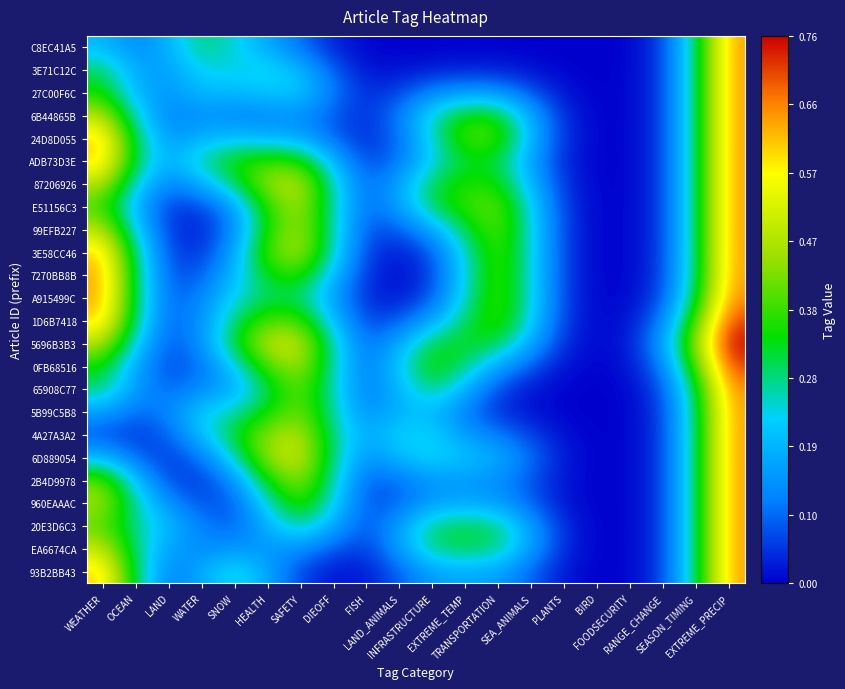

Reading left to right, extract all data points from this chart.

C8EC41A5: WEATHER=0.2	OCEAN=0.1	LAND=0.2	WATER=0.3	SNOW=0.2	HEALTH=0.2	SAFETY=0.1	DIEOFF=0.0	FISH=0.0	LAND_ANIMALS=0.0	INFRASTRUCTURE=0.0	EXTREME_TEMP=0.0	TRANSPORTATION=0.0	SEA_ANIMALS=0.0	PLANTS=0.0	BIRD=0.0	FOODSECURITY=0.0	RANGE_CHANGE=0.1	SEASON_TIMING=0.3	EXTREME_PRECIP=0.6
3E71C12C: WEATHER=0.3	OCEAN=0.2	LAND=0.2	WATER=0.2	SNOW=0.2	HEALTH=0.2	SAFETY=0.2	DIEOFF=0.1	FISH=0.0	LAND_ANIMALS=0.0	INFRASTRUCTURE=0.0	EXTREME_TEMP=0.0	TRANSPORTATION=0.0	SEA_ANIMALS=0.0	PLANTS=0.0	BIRD=0.0	FOODSECURITY=0.0	RANGE_CHANGE=0.1	SEASON_TIMING=0.3	EXTREME_PRECIP=0.6
27C00F6C: WEATHER=0.3	OCEAN=0.2	LAND=0.1	WATER=0.2	SNOW=0.2	HEALTH=0.2	SAFETY=0.2	DIEOFF=0.1	FISH=0.0	LAND_ANIMALS=0.1	INFRASTRUCTURE=0.1	EXTREME_TEMP=0.2	TRANSPORTATION=0.1	SEA_ANIMALS=0.1	PLANTS=0.0	BIRD=0.0	FOODSECURITY=0.0	RANGE_CHANGE=0.1	SEASON_TIMING=0.3	EXTREME_PRECIP=0.6
6B44865B: WEATHER=0.5	OCEAN=0.2	LAND=0.1	WATER=0.1	SNOW=0.1	HEALTH=0.1	SAFETY=0.1	DIEOFF=0.1	FISH=0.0	LAND_ANIMALS=0.1	INFRASTRUCTURE=0.3	EXTREME_TEMP=0.4	TRANSPORTATION=0.3	SEA_ANIMALS=0.2	PLANTS=0.0	BIRD=0.0	FOODSECURITY=0.0	RANGE_CHANGE=0.1	SEASON_TIMING=0.3	EXTREME_PRECIP=0.6
24D8D055: WEATHER=0.6	OCEAN=0.3	LAND=0.1	WATER=0.2	SNOW=0.2	HEALTH=0.2	SAFETY=0.2	DIEOFF=0.1	FISH=0.0	LAND_ANIMALS=0.1	INFRASTRUCTURE=0.3	EXTREME_TEMP=0.4	TRANSPORTATION=0.4	SEA_ANIMALS=0.2	PLANTS=0.0	BIRD=0.0	FOODSECURITY=0.0	RANGE_CHANGE=0.1	SEASON_TIMING=0.3	EXTREME_PRECIP=0.6
ADB73D3E: WEATHER=0.6	OCEAN=0.3	LAND=0.2	WATER=0.3	SNOW=0.4	HEALTH=0.4	SAFETY=0.4	DIEOFF=0.2	FISH=0.1	LAND_ANIMALS=0.1	INFRASTRUCTURE=0.2	EXTREME_TEMP=0.3	TRANSPORTATION=0.3	SEA_ANIMALS=0.2	PLANTS=0.0	BIRD=0.0	FOODSECURITY=0.0	RANGE_CHANGE=0.1	SEASON_TIMING=0.3	EXTREME_PRECIP=0.6
87206926: WEATHER=0.5	OCEAN=0.2	LAND=0.1	WATER=0.2	SNOW=0.3	HEALTH=0.5	SAFETY=0.5	DIEOFF=0.3	FISH=0.1	LAND_ANIMALS=0.2	INFRASTRUCTURE=0.3	EXTREME_TEMP=0.4	TRANSPORTATION=0.4	SEA_ANIMALS=0.2	PLANTS=0.0	BIRD=0.0	FOODSECURITY=0.0	RANGE_CHANGE=0.1	SEASON_TIMING=0.3	EXTREME_PRECIP=0.6
E51156C3: WEATHER=0.4	OCEAN=0.2	LAND=0.1	WATER=0.1	SNOW=0.2	HEALTH=0.4	SAFETY=0.5	DIEOFF=0.3	FISH=0.1	LAND_ANIMALS=0.2	INFRASTRUCTURE=0.3	EXTREME_TEMP=0.4	TRANSPORTATION=0.4	SEA_ANIMALS=0.2	PLANTS=0.1	BIRD=0.0	FOODSECURITY=0.0	RANGE_CHANGE=0.1	SEASON_TIMING=0.3	EXTREME_PRECIP=0.6
99EFB227: WEATHER=0.5	OCEAN=0.2	LAND=0.0	WATER=0.0	SNOW=0.1	HEALTH=0.4	SAFETY=0.5	DIEOFF=0.3	FISH=0.1	LAND_ANIMALS=0.1	INFRASTRUCTURE=0.2	EXTREME_TEMP=0.3	TRANSPORTATION=0.4	SEA_ANIMALS=0.2	PLANTS=0.1	BIRD=0.0	FOODSECURITY=0.0	RANGE_CHANGE=0.1	SEASON_TIMING=0.3	EXTREME_PRECIP=0.6
3E58CC46: WEATHER=0.6	OCEAN=0.3	LAND=0.1	WATER=0.0	SNOW=0.2	HEALTH=0.4	SAFETY=0.5	DIEOFF=0.3	FISH=0.1	LAND_ANIMALS=0.0	INFRASTRUCTURE=0.1	EXTREME_TEMP=0.3	TRANSPORTATION=0.4	SEA_ANIMALS=0.2	PLANTS=0.1	BIRD=0.0	FOODSECURITY=0.0	RANGE_CHANGE=0.1	SEASON_TIMING=0.3	EXTREME_PRECIP=0.6
7270BB8B: WEATHER=0.6	OCEAN=0.3	LAND=0.1	WATER=0.1	SNOW=0.2	HEALTH=0.3	SAFETY=0.4	DIEOFF=0.2	FISH=0.0	LAND_ANIMALS=0.0	INFRASTRUCTURE=0.1	EXTREME_TEMP=0.2	TRANSPORTATION=0.4	SEA_ANIMALS=0.2	PLANTS=0.1	BIRD=0.0	FOODSECURITY=0.0	RANGE_CHANGE=0.1	SEASON_TIMING=0.3	EXTREME_PRECIP=0.6
A915499C: WEATHER=0.6	OCEAN=0.3	LAND=0.1	WATER=0.1	SNOW=0.2	HEALTH=0.3	SAFETY=0.3	DIEOFF=0.2	FISH=0.0	LAND_ANIMALS=0.0	INFRASTRUCTURE=0.1	EXTREME_TEMP=0.3	TRANSPORTATION=0.4	SEA_ANIMALS=0.2	PLANTS=0.1	BIRD=0.0	FOODSECURITY=0.0	RANGE_CHANGE=0.1	SEASON_TIMING=0.3	EXTREME_PRECIP=0.7
1D6B7418: WEATHER=0.6	OCEAN=0.3	LAND=0.1	WATER=0.1	SNOW=0.3	HEALTH=0.4	SAFETY=0.4	DIEOFF=0.2	FISH=0.1	LAND_ANIMALS=0.1	INFRASTRUCTURE=0.2	EXTREME_TEMP=0.3	TRANSPORTATION=0.4	SEA_ANIMALS=0.2	PLANTS=0.1	BIRD=0.0	FOODSECURITY=0.0	RANGE_CHANGE=0.1	SEASON_TIMING=0.4	EXTREME_PRECIP=0.7
5696B3B3: WEATHER=0.5	OCEAN=0.2	LAND=0.1	WATER=0.1	SNOW=0.3	HEALTH=0.5	SAFETY=0.5	DIEOFF=0.3	FISH=0.1	LAND_ANIMALS=0.2	INFRASTRUCTURE=0.3	EXTREME_TEMP=0.3	TRANSPORTATION=0.3	SEA_ANIMALS=0.2	PLANTS=0.0	BIRD=0.0	FOODSECURITY=0.0	RANGE_CHANGE=0.2	SEASON_TIMING=0.5	EXTREME_PRECIP=0.8
0FB68516: WEATHER=0.3	OCEAN=0.2	LAND=0.1	WATER=0.1	SNOW=0.2	HEALTH=0.4	SAFETY=0.5	DIEOFF=0.3	FISH=0.1	LAND_ANIMALS=0.2	INFRASTRUCTURE=0.4	EXTREME_TEMP=0.3	TRANSPORTATION=0.2	SEA_ANIMALS=0.1	PLANTS=0.0	BIRD=0.0	FOODSECURITY=0.0	RANGE_CHANGE=0.1	SEASON_TIMING=0.4	EXTREME_PRECIP=0.7
65908C77: WEATHER=0.3	OCEAN=0.1	LAND=0.1	WATER=0.1	SNOW=0.2	HEALTH=0.3	SAFETY=0.4	DIEOFF=0.3	FISH=0.1	LAND_ANIMALS=0.2	INFRASTRUCTURE=0.3	EXTREME_TEMP=0.2	TRANSPORTATION=0.1	SEA_ANIMALS=0.0	PLANTS=0.0	BIRD=0.0	FOODSECURITY=0.0	RANGE_CHANGE=0.1	SEASON_TIMING=0.3	EXTREME_PRECIP=0.7
5B99C5B8: WEATHER=0.2	OCEAN=0.1	LAND=0.1	WATER=0.2	SNOW=0.3	HEALTH=0.3	SAFETY=0.4	DIEOFF=0.3	FISH=0.1	LAND_ANIMALS=0.2	INFRASTRUCTURE=0.2	EXTREME_TEMP=0.1	TRANSPORTATION=0.0	SEA_ANIMALS=0.0	PLANTS=0.0	BIRD=0.0	FOODSECURITY=0.0	RANGE_CHANGE=0.1	SEASON_TIMING=0.3	EXTREME_PRECIP=0.6
4A27A3A2: WEATHER=0.1	OCEAN=0.0	LAND=0.1	WATER=0.2	SNOW=0.3	HEALTH=0.4	SAFETY=0.5	DIEOFF=0.3	FISH=0.2	LAND_ANIMALS=0.2	INFRASTRUCTURE=0.2	EXTREME_TEMP=0.2	TRANSPORTATION=0.1	SEA_ANIMALS=0.1	PLANTS=0.0	BIRD=0.0	FOODSECURITY=0.0	RANGE_CHANGE=0.1	SEASON_TIMING=0.3	EXTREME_PRECIP=0.6
6D889054: WEATHER=0.2	OCEAN=0.1	LAND=0.0	WATER=0.1	SNOW=0.3	HEALTH=0.5	SAFETY=0.5	DIEOFF=0.3	FISH=0.1	LAND_ANIMALS=0.2	INFRASTRUCTURE=0.2	EXTREME_TEMP=0.2	TRANSPORTATION=0.2	SEA_ANIMALS=0.1	PLANTS=0.0	BIRD=0.0	FOODSECURITY=0.0	RANGE_CHANGE=0.1	SEASON_TIMING=0.3	EXTREME_PRECIP=0.6
2B4D9978: WEATHER=0.4	OCEAN=0.2	LAND=0.1	WATER=0.0	SNOW=0.1	HEALTH=0.4	SAFETY=0.5	DIEOFF=0.3	FISH=0.1	LAND_ANIMALS=0.1	INFRASTRUCTURE=0.1	EXTREME_TEMP=0.1	TRANSPORTATION=0.1	SEA_ANIMALS=0.1	PLANTS=0.0	BIRD=0.0	FOODSECURITY=0.0	RANGE_CHANGE=0.1	SEASON_TIMING=0.3	EXTREME_PRECIP=0.6
960EAAAC: WEATHER=0.5	OCEAN=0.3	LAND=0.1	WATER=0.1	SNOW=0.1	HEALTH=0.3	SAFETY=0.4	DIEOFF=0.2	FISH=0.1	LAND_ANIMALS=0.1	INFRASTRUCTURE=0.2	EXTREME_TEMP=0.2	TRANSPORTATION=0.2	SEA_ANIMALS=0.1	PLANTS=0.0	BIRD=0.0	FOODSECURITY=0.0	RANGE_CHANGE=0.1	SEASON_TIMING=0.3	EXTREME_PRECIP=0.6
20E3D6C3: WEATHER=0.4	OCEAN=0.3	LAND=0.2	WATER=0.1	SNOW=0.1	HEALTH=0.2	SAFETY=0.3	DIEOFF=0.2	FISH=0.1	LAND_ANIMALS=0.2	INFRASTRUCTURE=0.3	EXTREME_TEMP=0.3	TRANSPORTATION=0.3	SEA_ANIMALS=0.2	PLANTS=0.0	BIRD=0.0	FOODSECURITY=0.0	RANGE_CHANGE=0.1	SEASON_TIMING=0.3	EXTREME_PRECIP=0.6
EA6674CA: WEATHER=0.5	OCEAN=0.3	LAND=0.2	WATER=0.1	SNOW=0.1	HEALTH=0.1	SAFETY=0.1	DIEOFF=0.1	FISH=0.1	LAND_ANIMALS=0.2	INFRASTRUCTURE=0.3	EXTREME_TEMP=0.3	TRANSPORTATION=0.3	SEA_ANIMALS=0.2	PLANTS=0.0	BIRD=0.0	FOODSECURITY=0.0	RANGE_CHANGE=0.1	SEASON_TIMING=0.3	EXTREME_PRECIP=0.6
93B2BB43: WEATHER=0.6	OCEAN=0.3	LAND=0.1	WATER=0.2	SNOW=0.3	HEALTH=0.2	SAFETY=0.1	DIEOFF=0.0	FISH=0.0	LAND_ANIMALS=0.1	INFRASTRUCTURE=0.2	EXTREME_TEMP=0.2	TRANSPORTATION=0.2	SEA_ANIMALS=0.1	PLANTS=0.0	BIRD=0.0	FOODSECURITY=0.0	RANGE_CHANGE=0.1	SEASON_TIMING=0.3	EXTREME_PRECIP=0.6